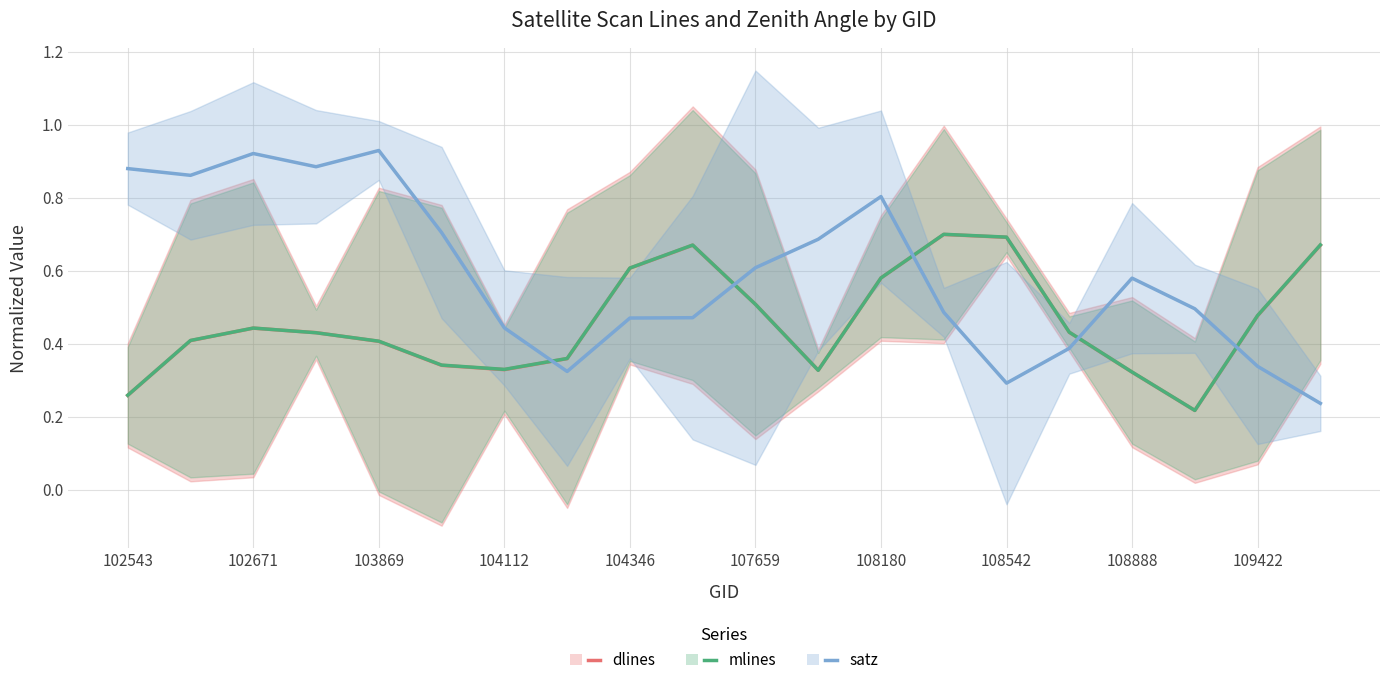

How many data points does each series have?

20